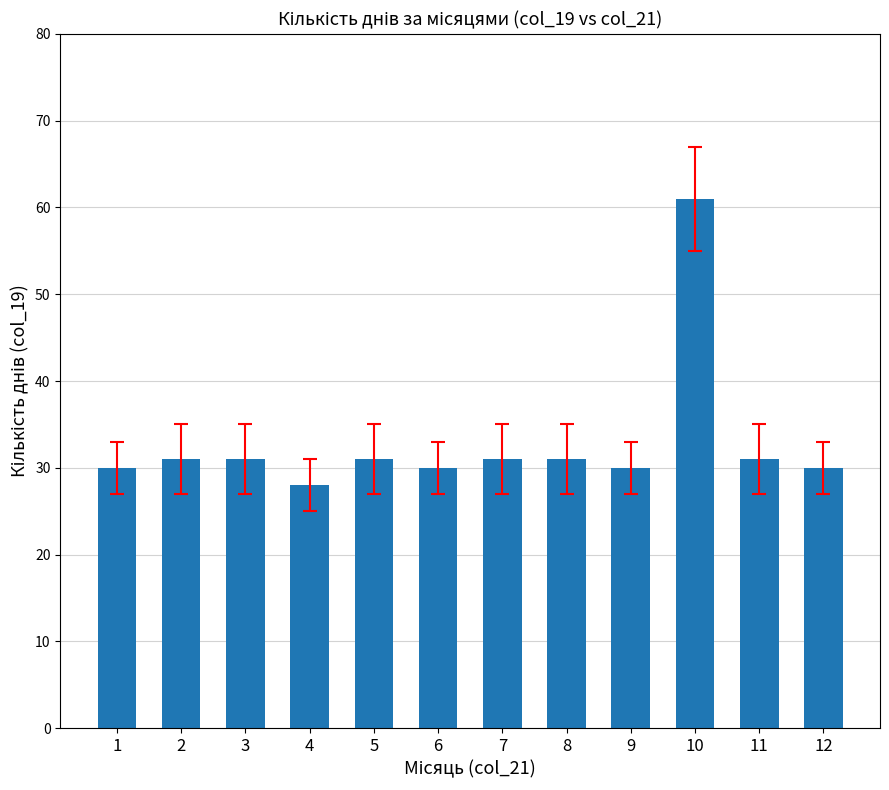

The chart shows a value of 31 at 7. True or false?

True